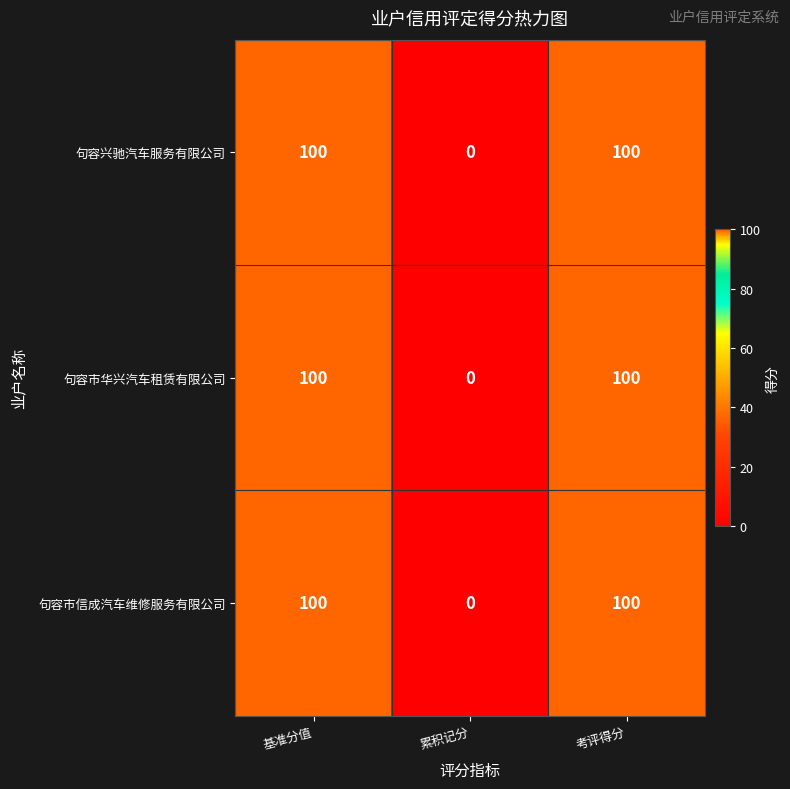

What is the greatest value displayed?

100